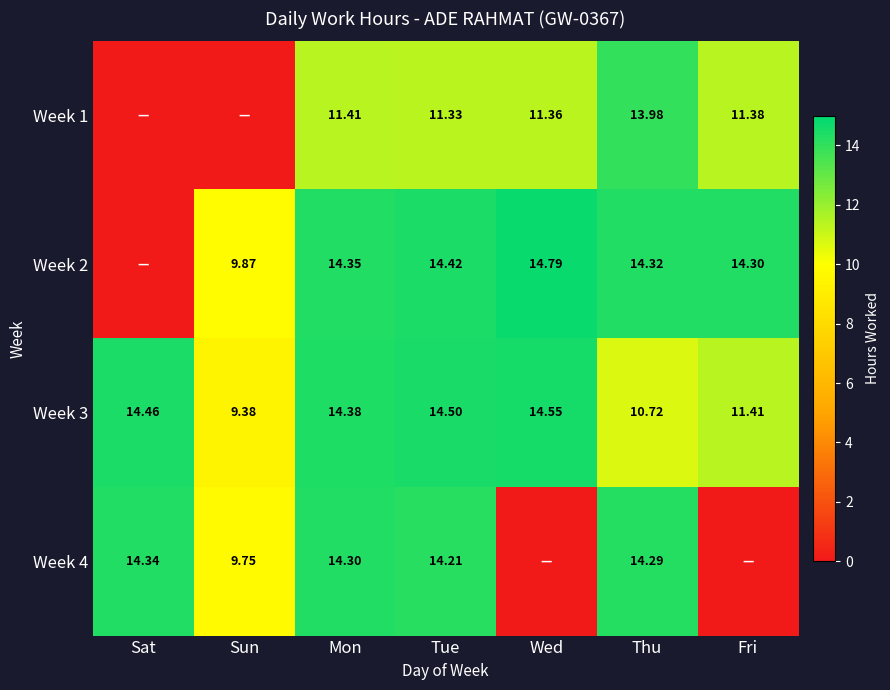

What is the spread (max minus min) of values at Sat?

14.5